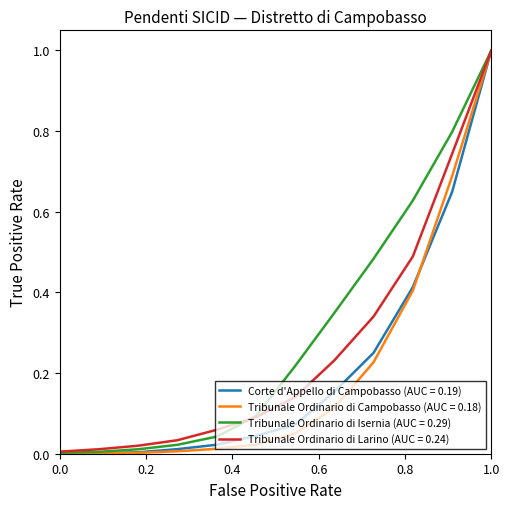

What is the greatest value displayed?

1.0